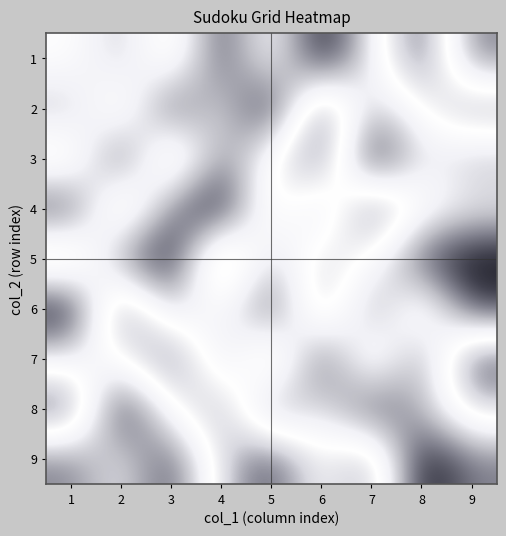

Between 1 and 6, which series saw the biggest shift?

6